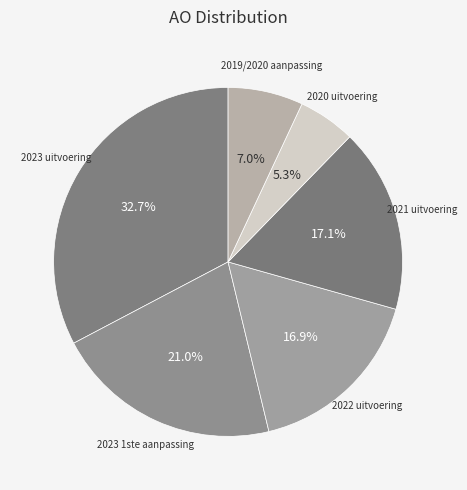

Count the number of slices in the pie.

6